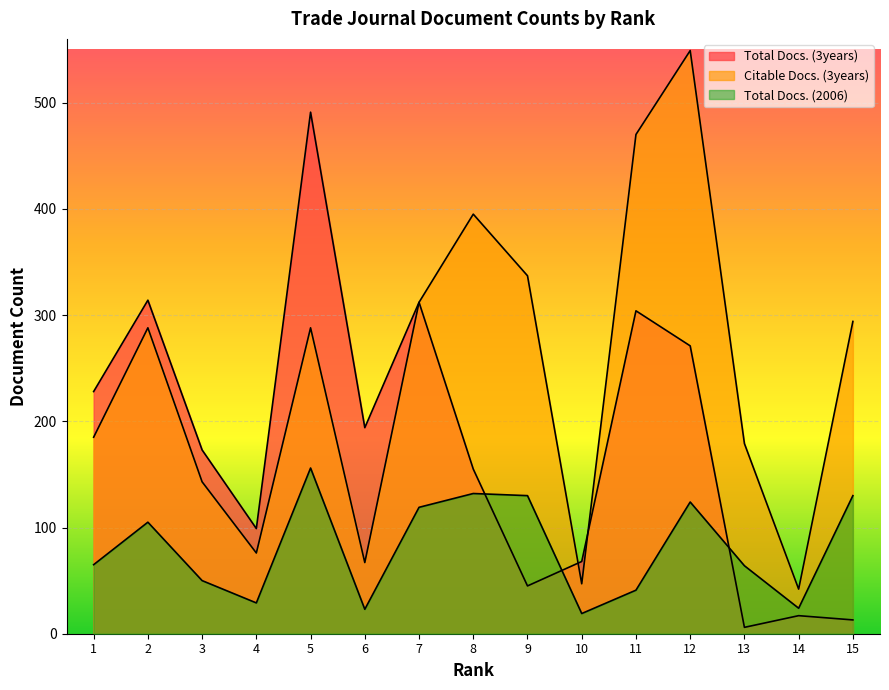

True or false: Citable Docs. (3years) and Total Docs. (2006) intersect in this chart.

False